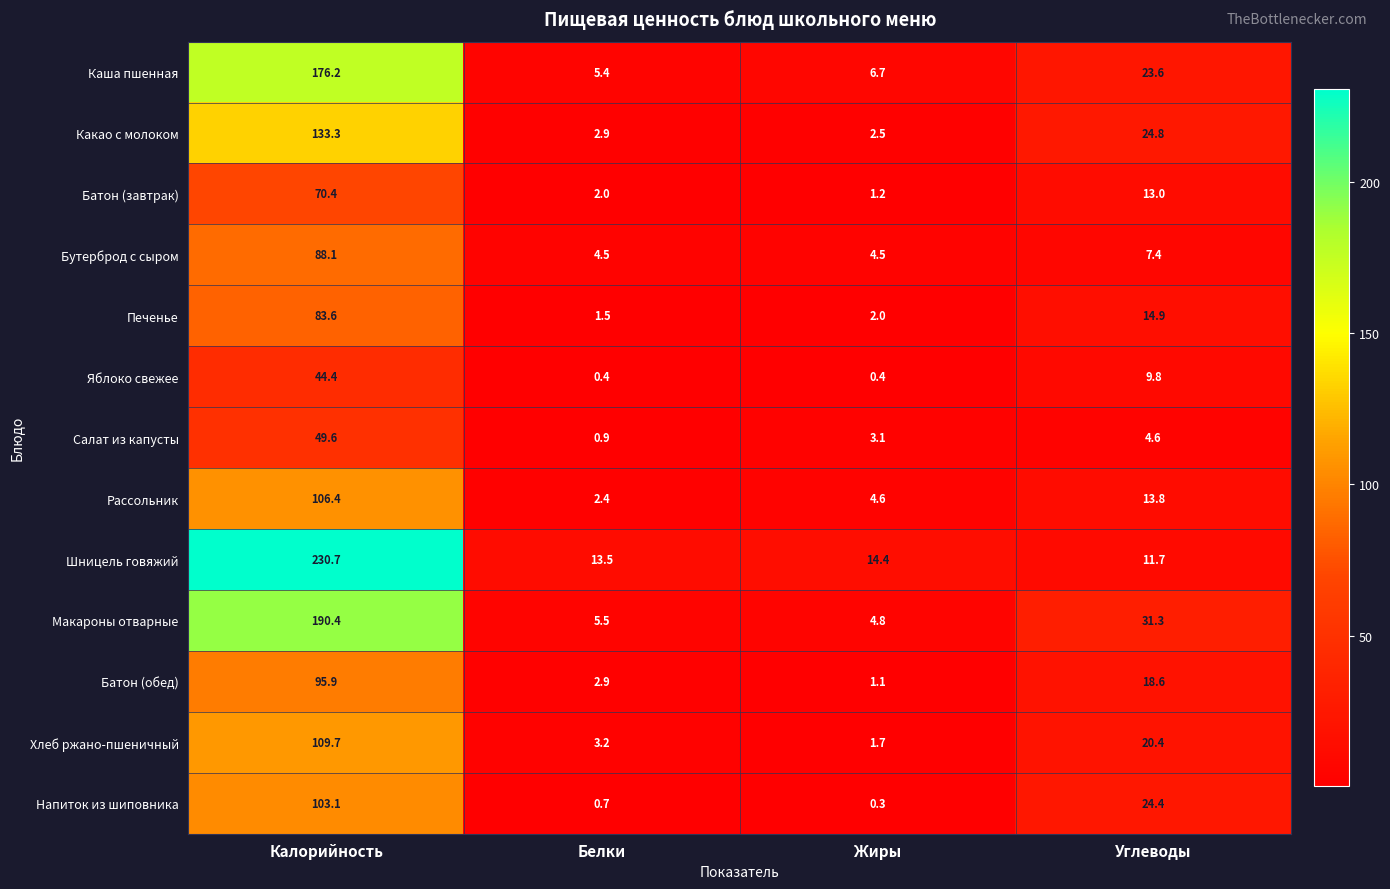

What is the difference between the Какао с молоком values at Углеводы and Калорийность?

108.5